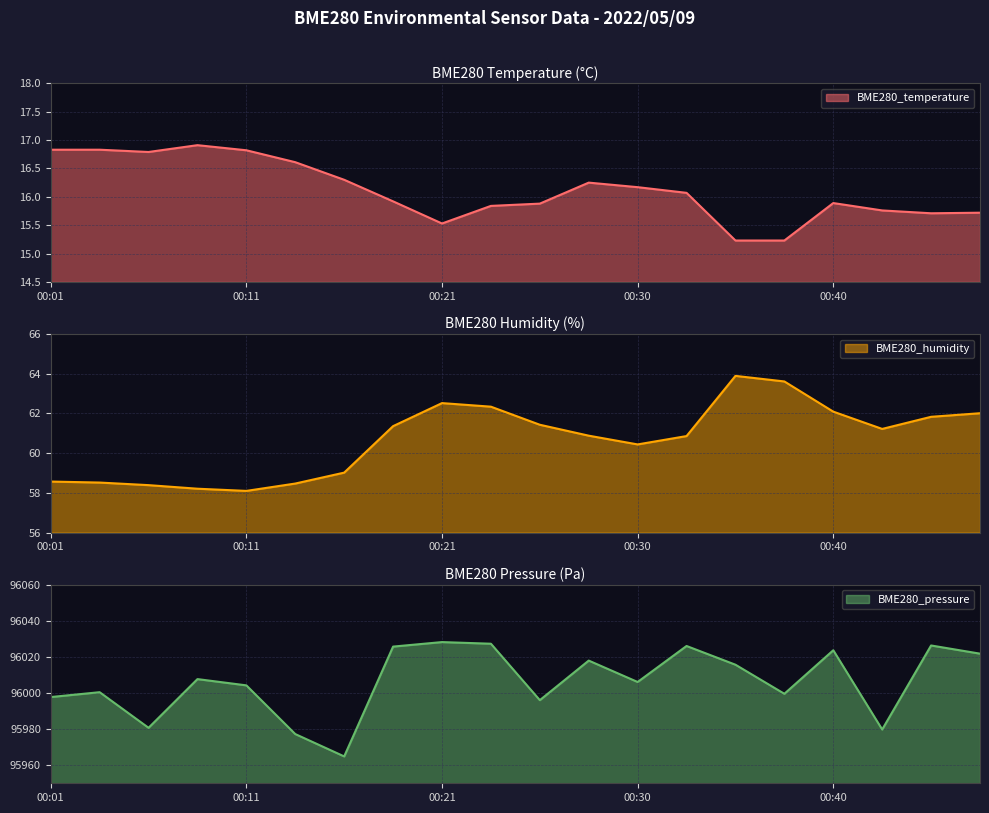

True or false: BME280_humidity has more than 2 points higher than both neighbors.

False